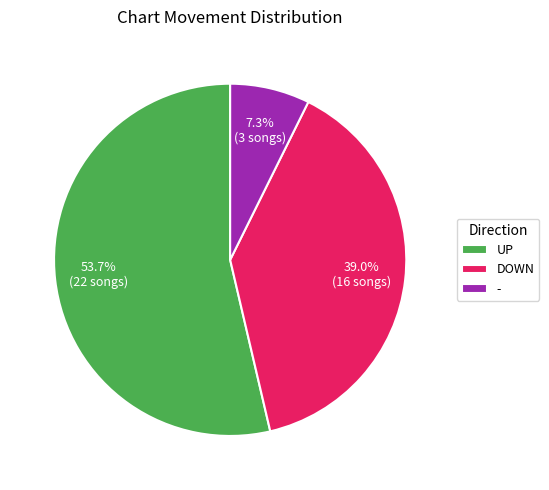

Which category has the smallest portion of the pie?

-